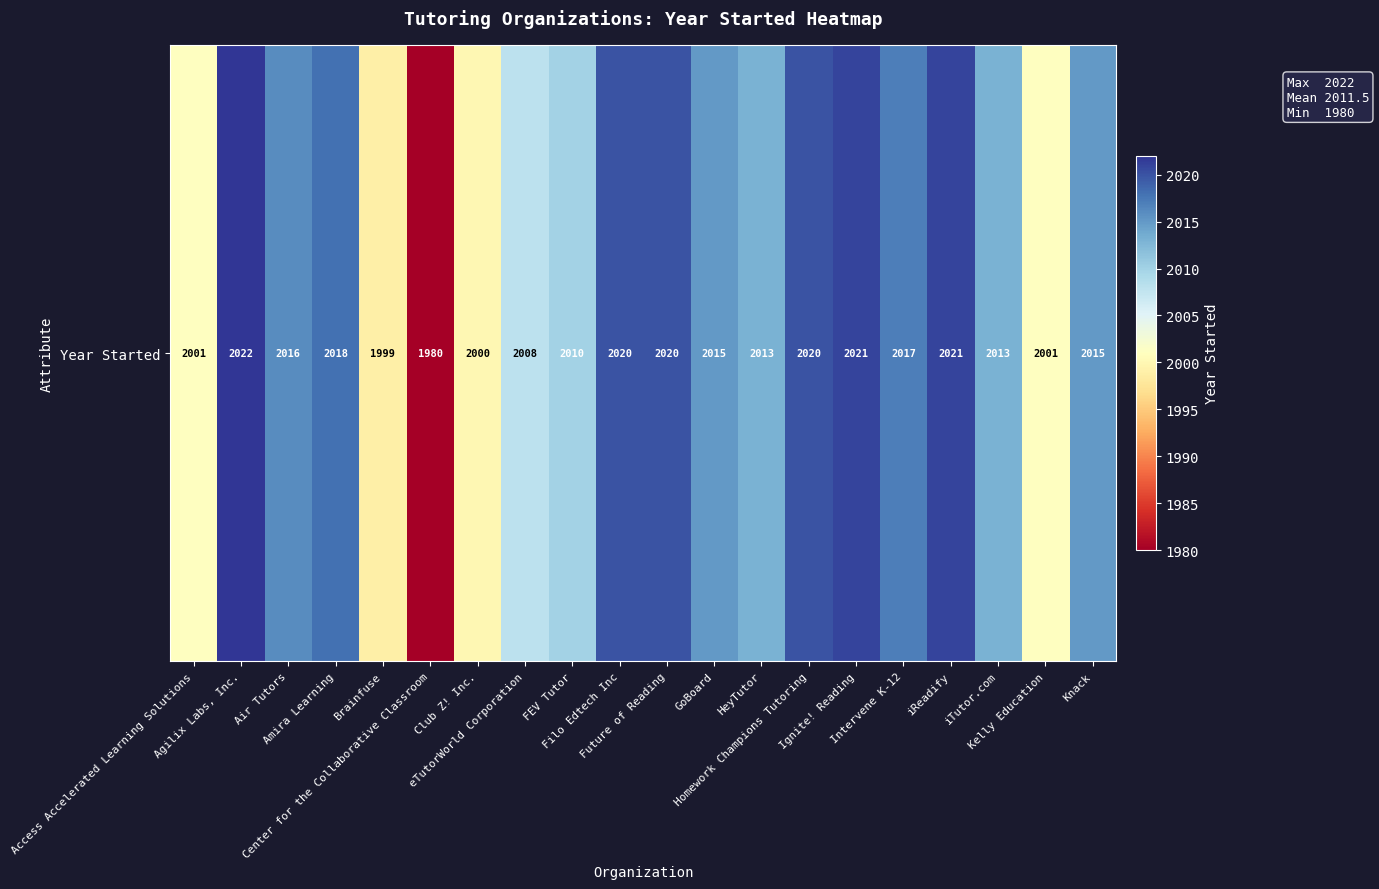

At which label is the value closest to 2001?

Access Accelerated Learning Solutions